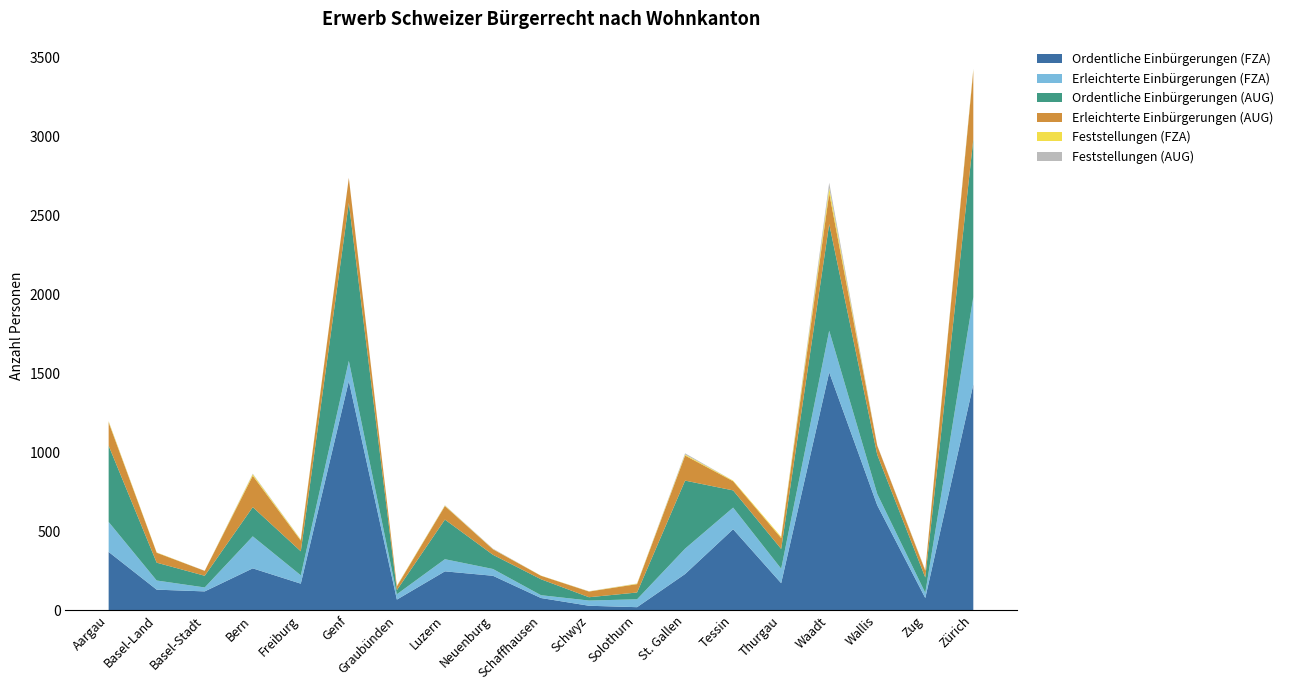

Reading left to right, what are all the values shown in this chart?

Ordentliche Einbürgerungen (FZA): 369	130	119	265	168	1452	67	246	218	77	28	19	229	513	171	1507	665	77	1430
Erleichterte Einbürgerungen (FZA): 190	58	25	203	53	128	34	77	43	18	33	50	161	137	92	264	72	33	554
Ordentliche Einbürgerungen (AUG): 483	113	74	185	152	1001	26	251	90	101	21	43	431	109	125	676	248	97	1000
Erleichterte Einbürgerungen (AUG): 148	63	31	199	68	158	24	86	35	22	36	53	159	58	69	196	58	43	435
Feststellungen (FZA): 6	2	0	9	5	0	3	3	1	1	1	3	6	4	8	32	0	2	7
Feststellungen (AUG): 2	0	1	4	2	1	1	2	3	0	1	1	8	0	0	34	2	3	5